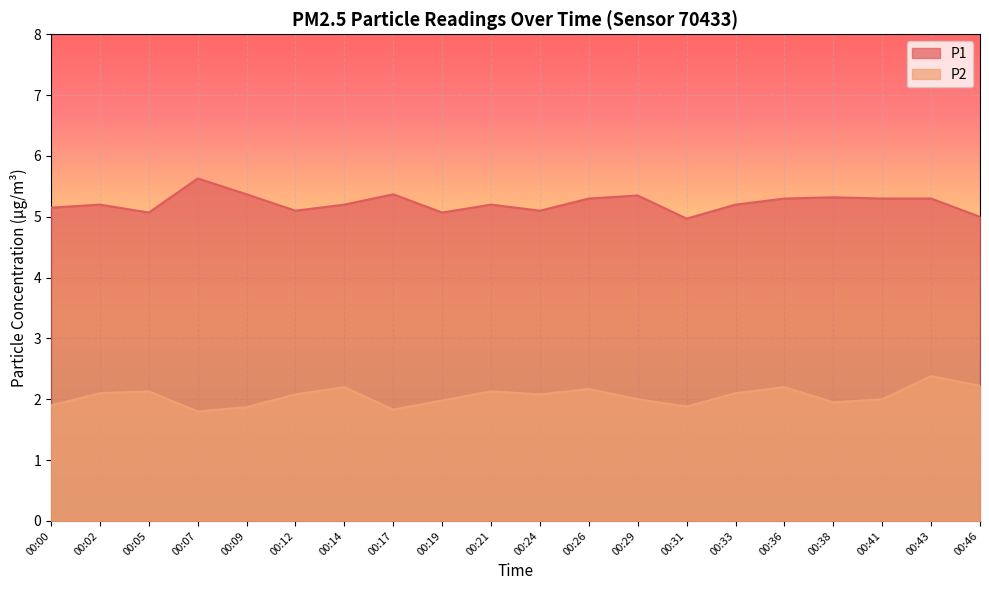

At which category is the sum across all series the highest?

00:43